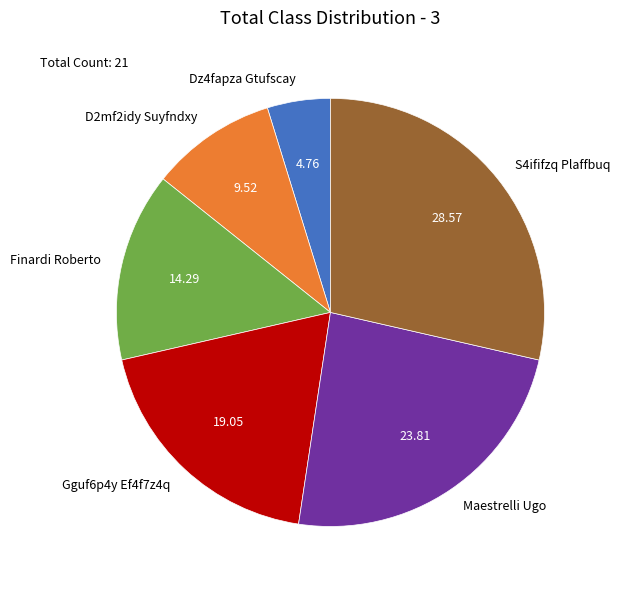

True or false: Finardi Roberto accounts for 14% of the total.

True